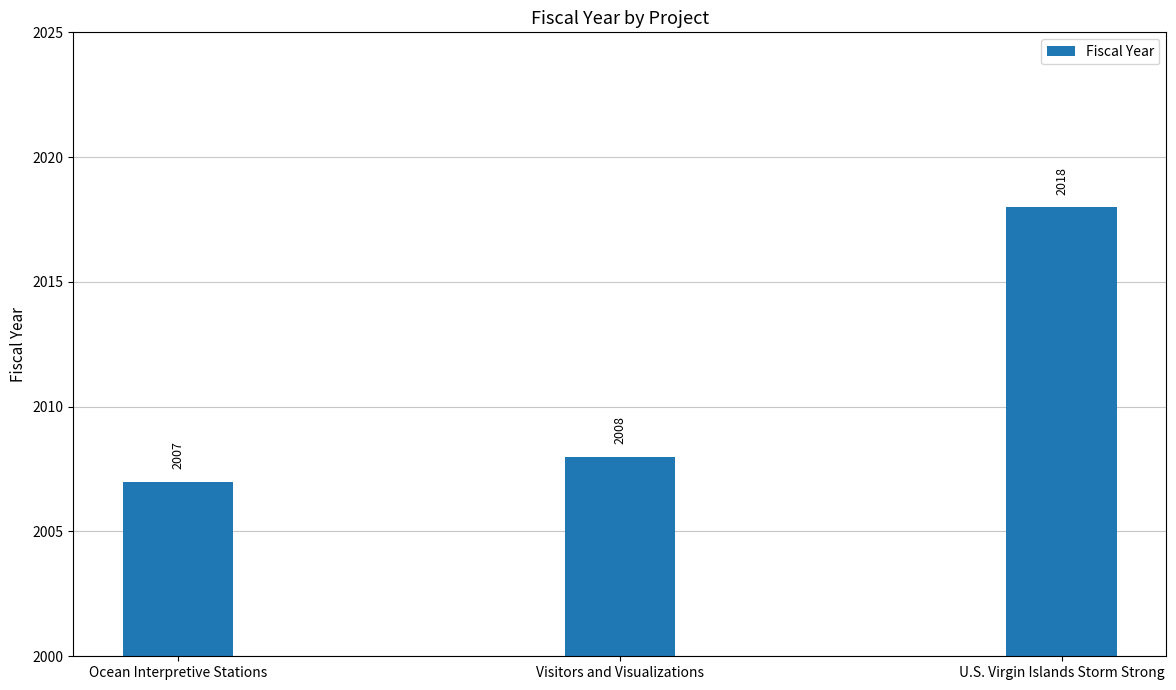

What is the change in value from Ocean Interpretive Stations to Visitors and Visualizations?

+1